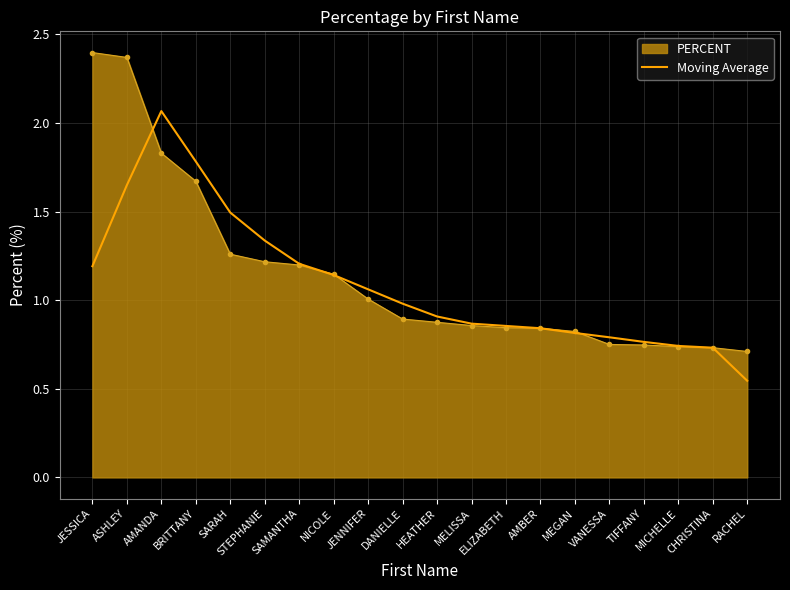

Which category has the lowest value in the Moving Average series?

RACHEL